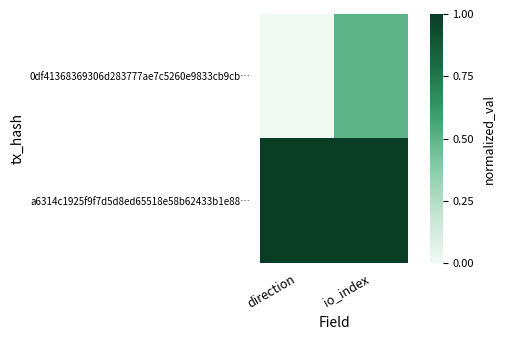

Which category has the lowest value across all series?

direction